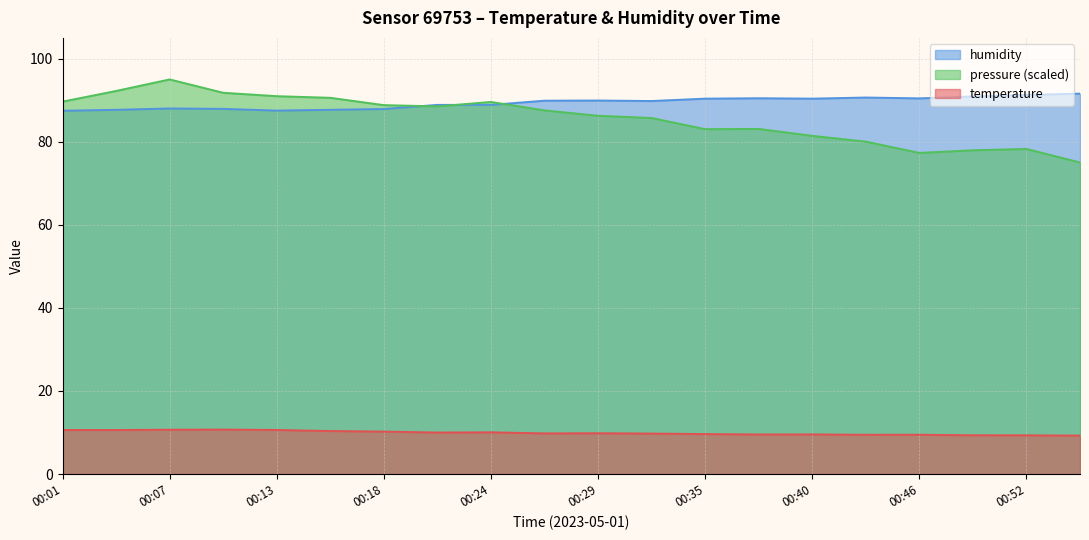

What is the difference between the second highest and minimum values in the humidity series?

3.8